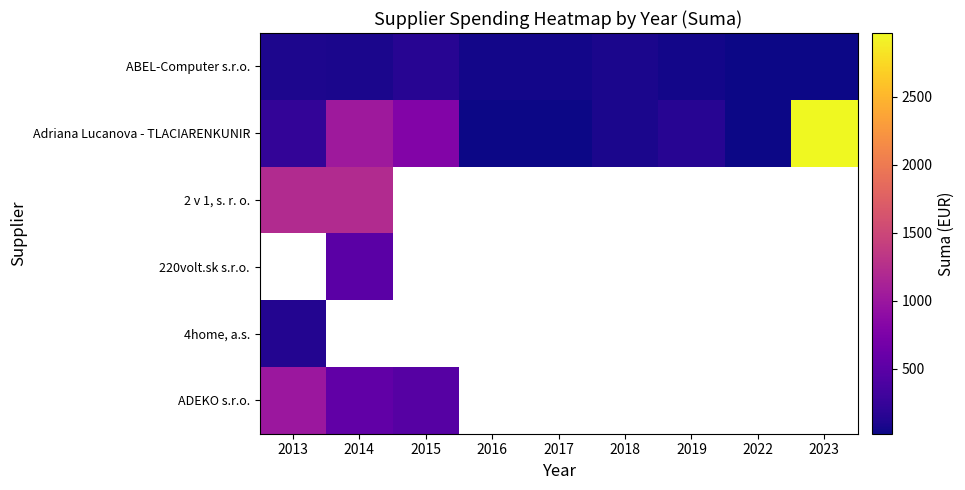

What is the sum of all ABEL-Computer s.r.o. values?

626.0